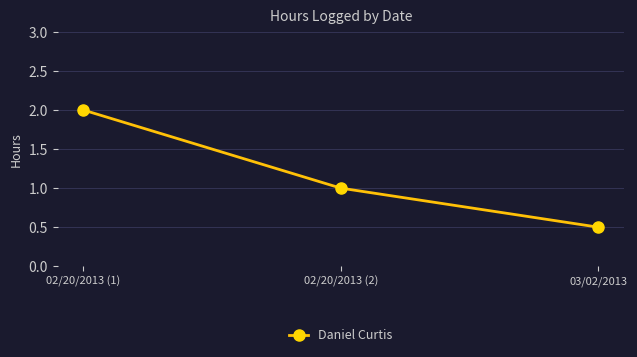

Read the value at 03/02/2013.

0.5